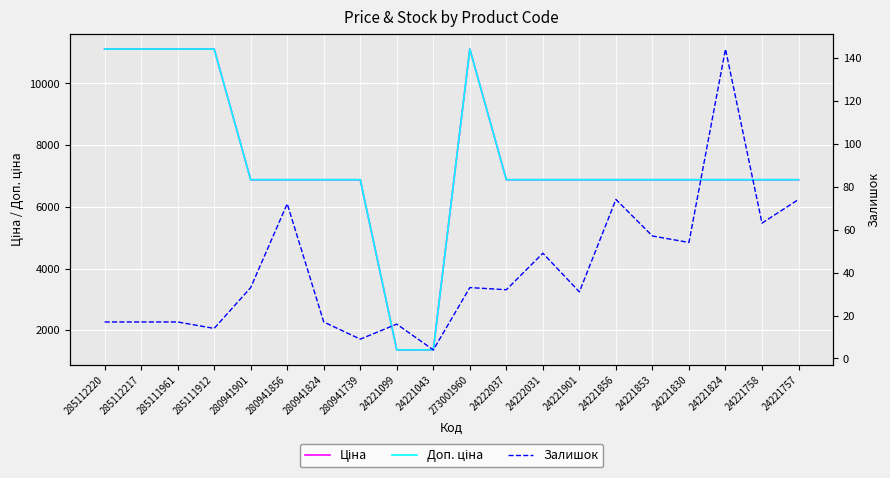

Is it true that Ціна equals 2263.8 at 285111961?

False